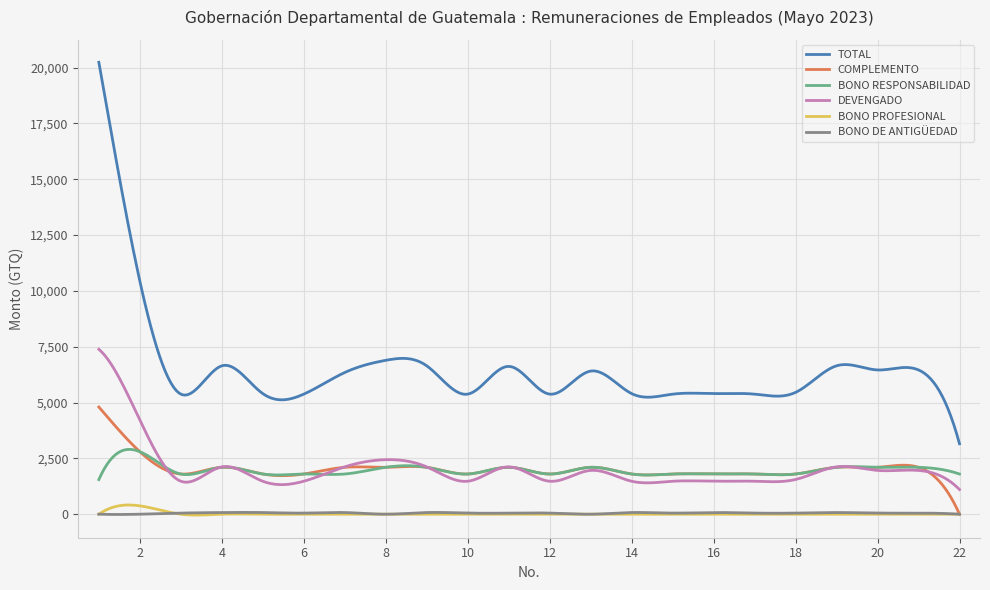

Which series has the largest range (max minus min)?

TOTAL